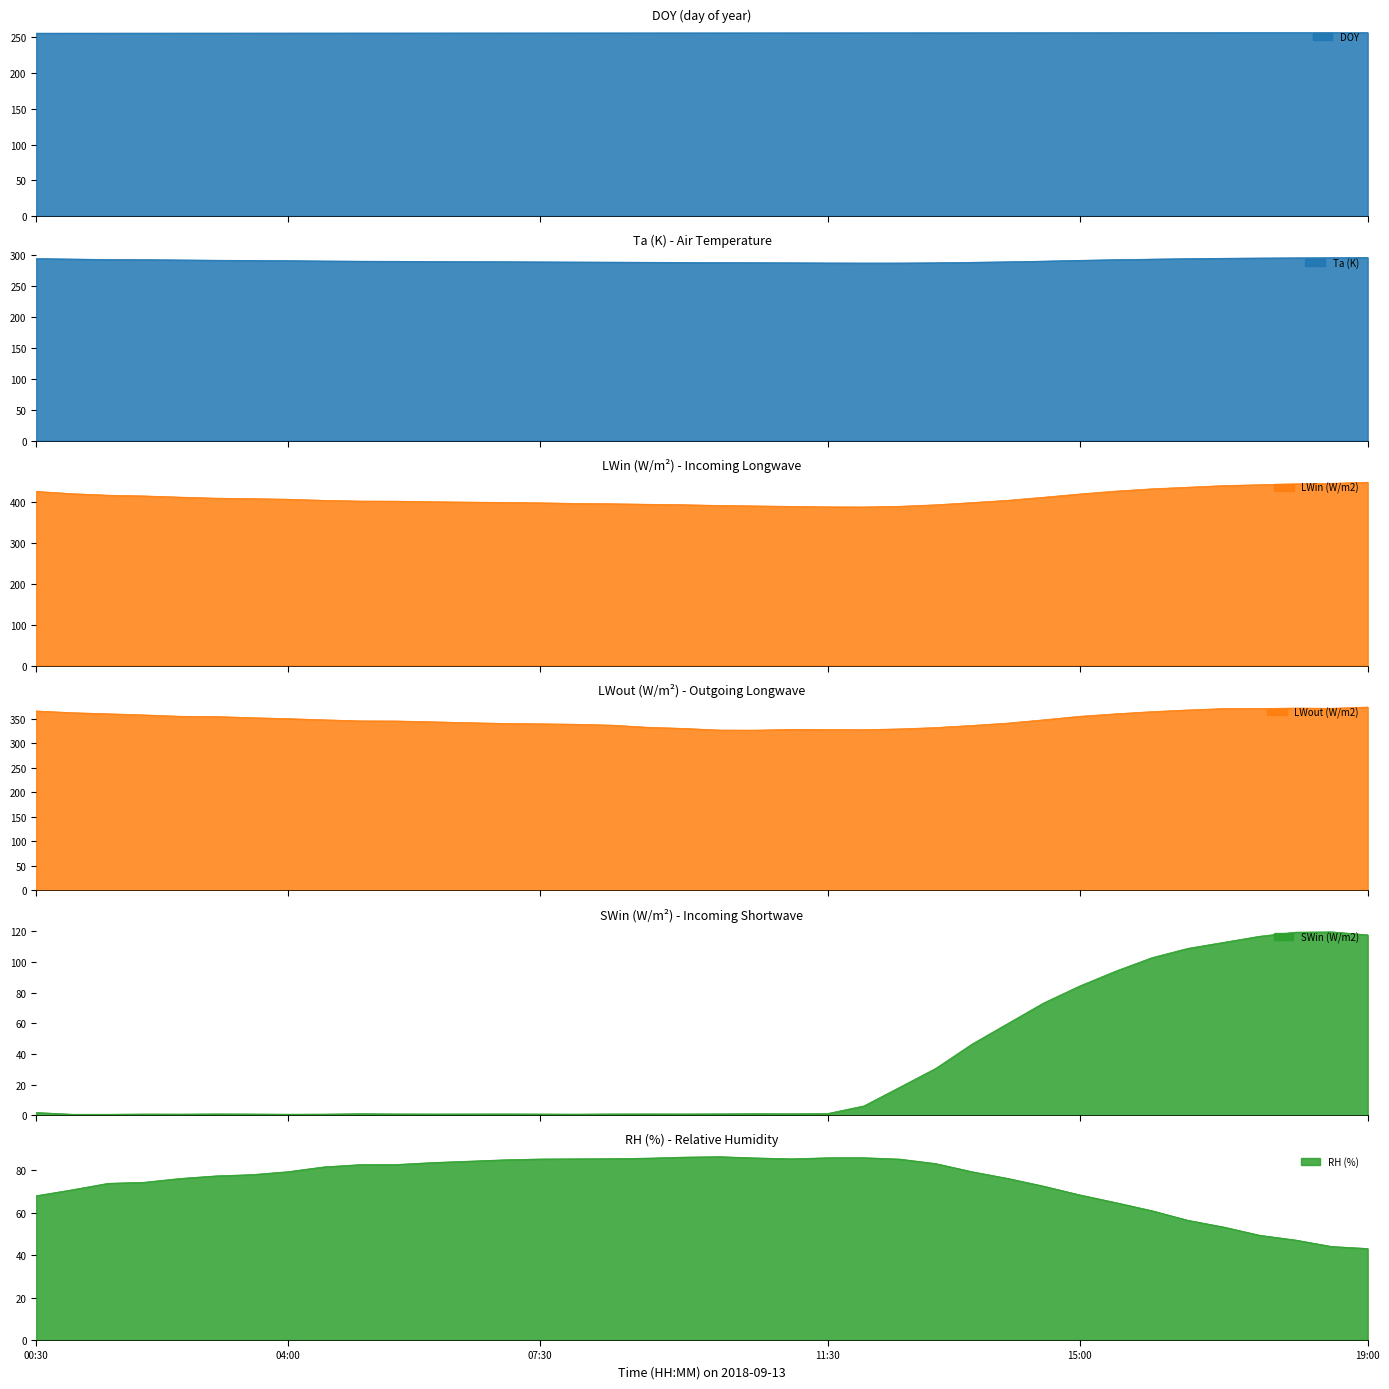

True or false: Ta (K) and SWin (W/m2) intersect in this chart.

False